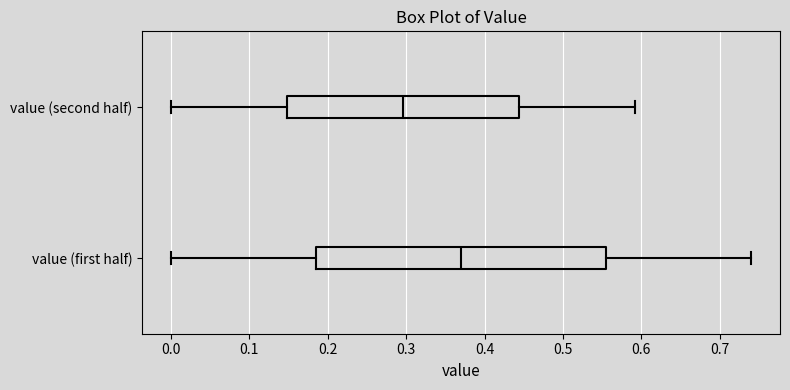

Which box is the widest, from its left edge to its right edge?

value (first half)